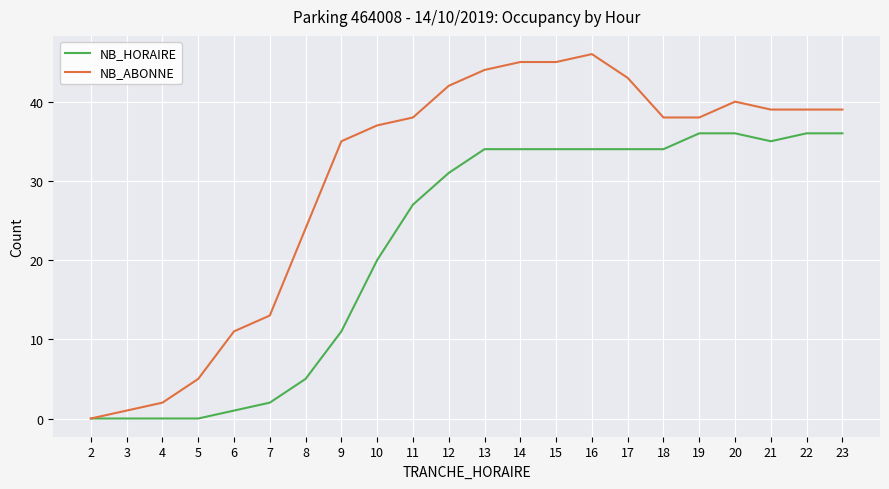

Reading left to right, transcribe all the data shown in this chart.

NB_HORAIRE: 2=0	3=0	4=0	5=0	6=1	7=2	8=5	9=11	10=20	11=27	12=31	13=34	14=34	15=34	16=34	17=34	18=34	19=36	20=36	21=35	22=36	23=36
NB_ABONNE: 2=0	3=1	4=2	5=5	6=11	7=13	8=24	9=35	10=37	11=38	12=42	13=44	14=45	15=45	16=46	17=43	18=38	19=38	20=40	21=39	22=39	23=39